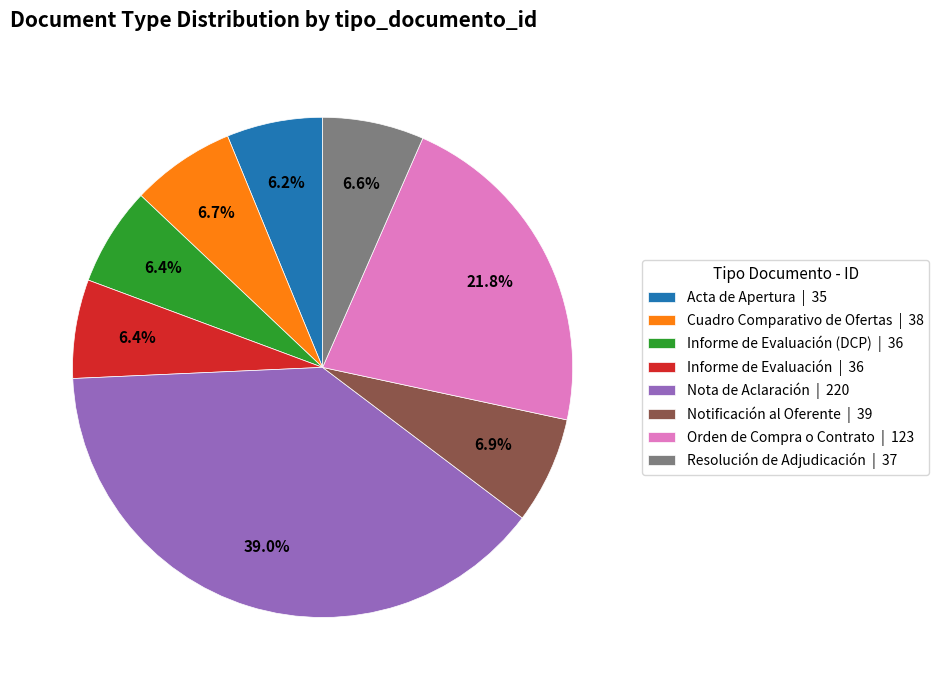

Does any single category account for the majority?

No